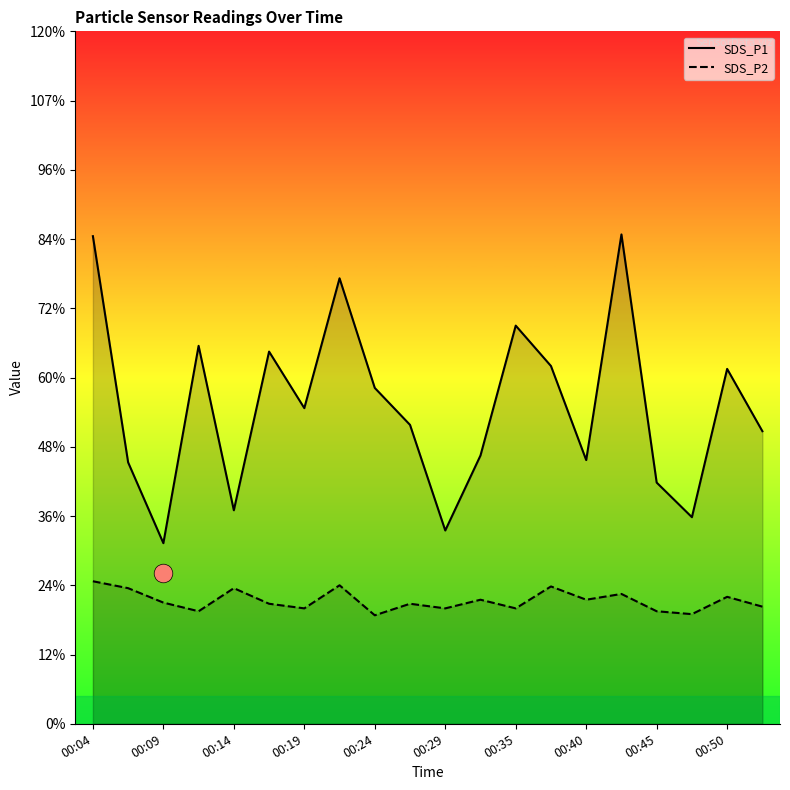

Which series has the largest total across all categories?

SDS_P1